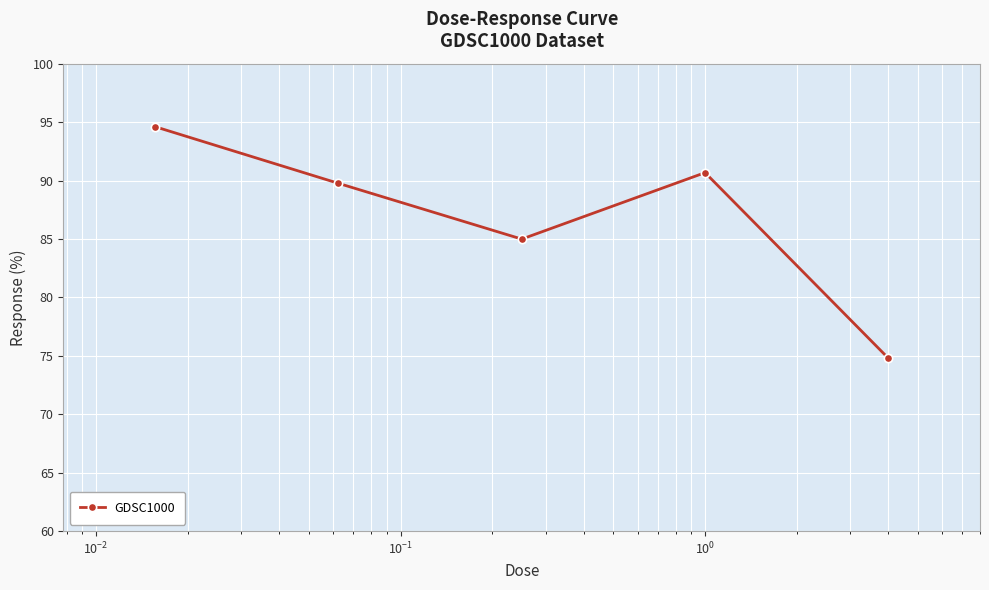

What is the greatest value displayed?

94.6